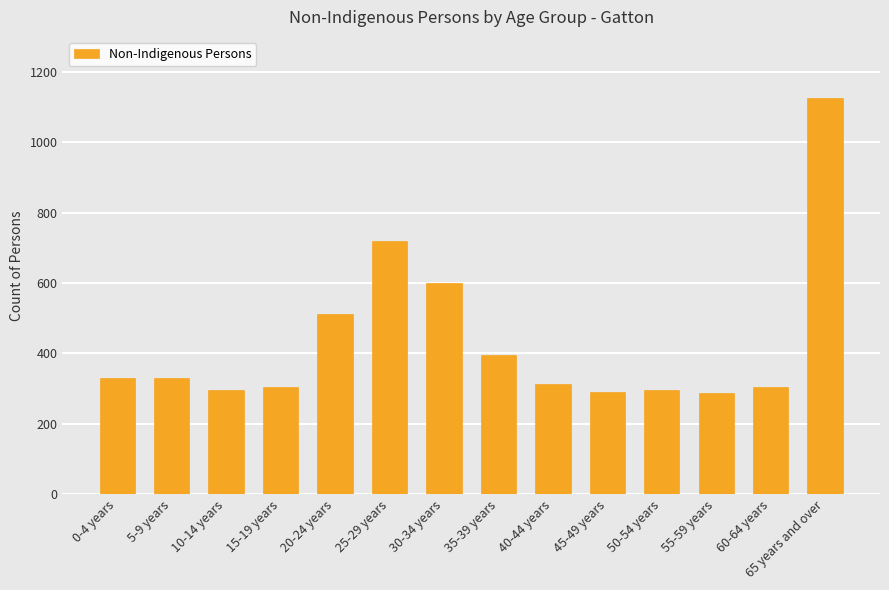

What is the difference between the values at 20-24 years and 50-54 years?

218